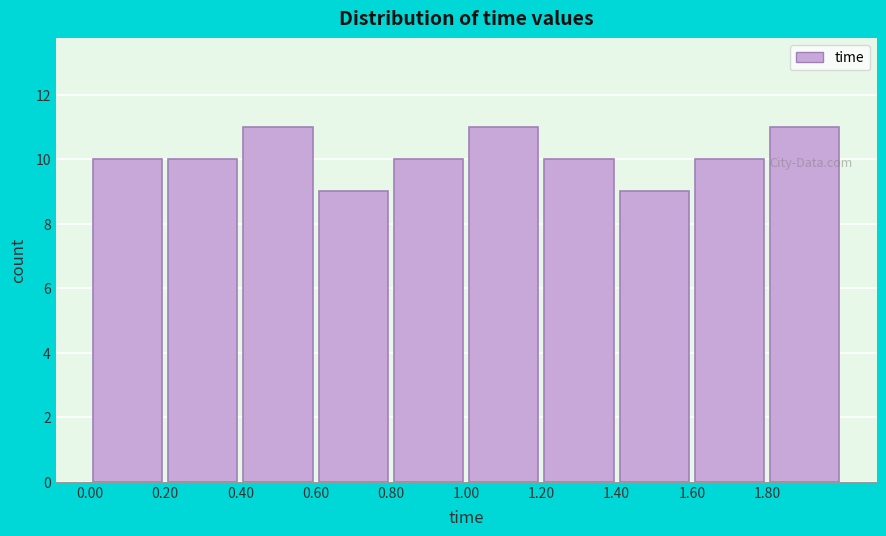

Reading left to right, transcribe this chart: for each bar, give the range it covers on the x-axis and its height. The values are not printed on the chart, so give them approximately, as read against the axis.

0.0 to 0.2: 10
0.2 to 0.4: 10
0.4 to 0.6: 11
0.6 to 0.8: 9
0.8 to 1.0: 10
1.0 to 1.2: 11
1.2 to 1.4: 10
1.4 to 1.6: 9
1.6 to 1.8: 10
1.8 to 2.0: 11